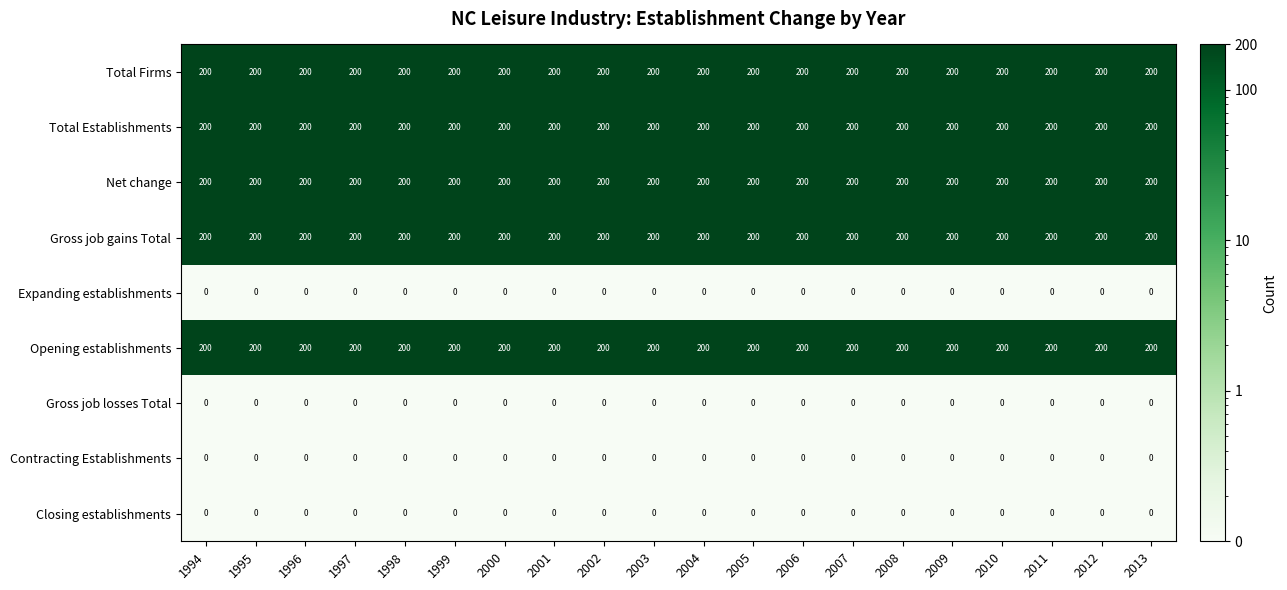

What is the maximum value shown in the chart?

200